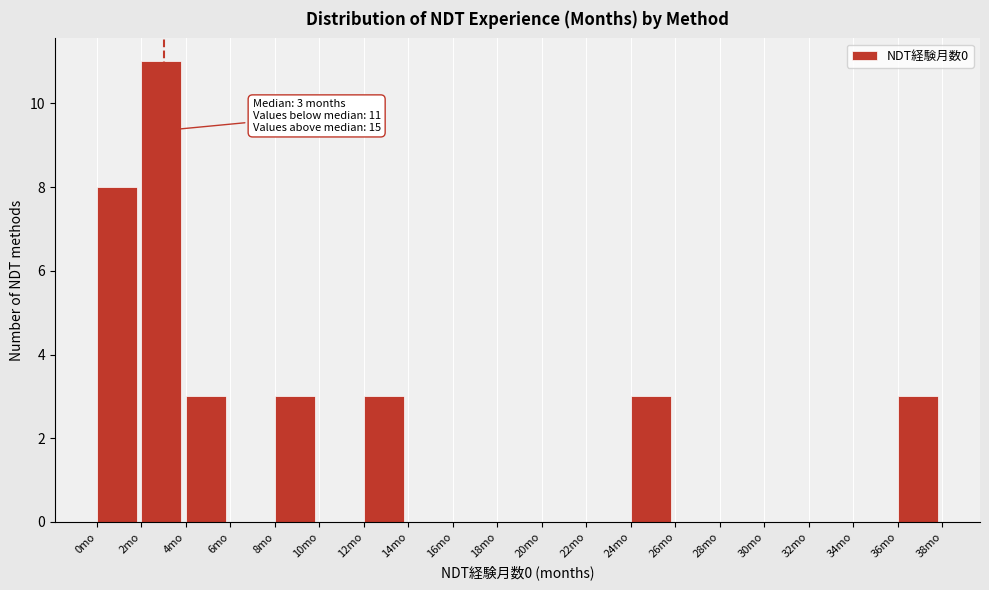

Over which range of the x-axis is the bar tallest?

2 to 4